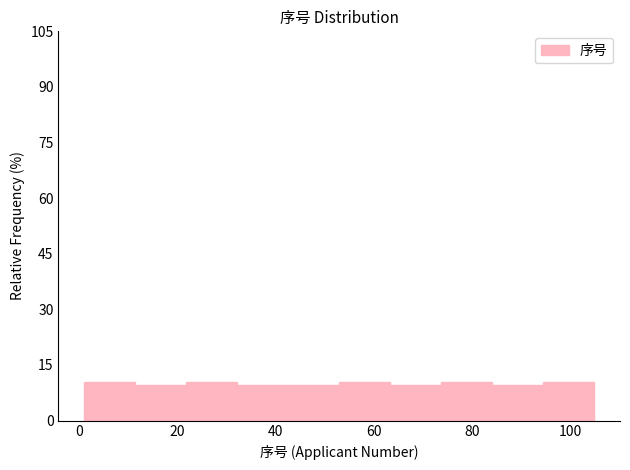

Reading left to right, list every bar in this chart as the range it spans on the x-axis followed by its height. Neither the bar edges nor the heights are printed on the chart, so give them approximately, as read against the axes.

1.0 to 11.4: 10
11.4 to 21.8: 10
21.8 to 32.2: 10
32.2 to 42.6: 10
42.6 to 53.0: 10
53.0 to 63.4: 10
63.4 to 73.8: 10
73.8 to 84.2: 10
84.2 to 94.6: 10
94.6 to 105.0: 10